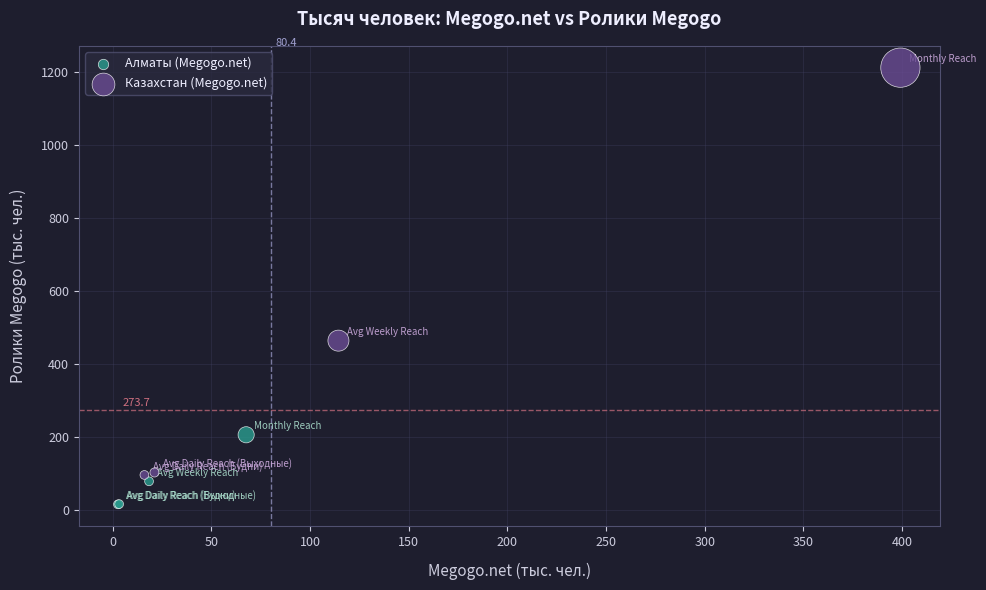

Which series has the widest spread of Y values?

Казахстан (Megogo.net)